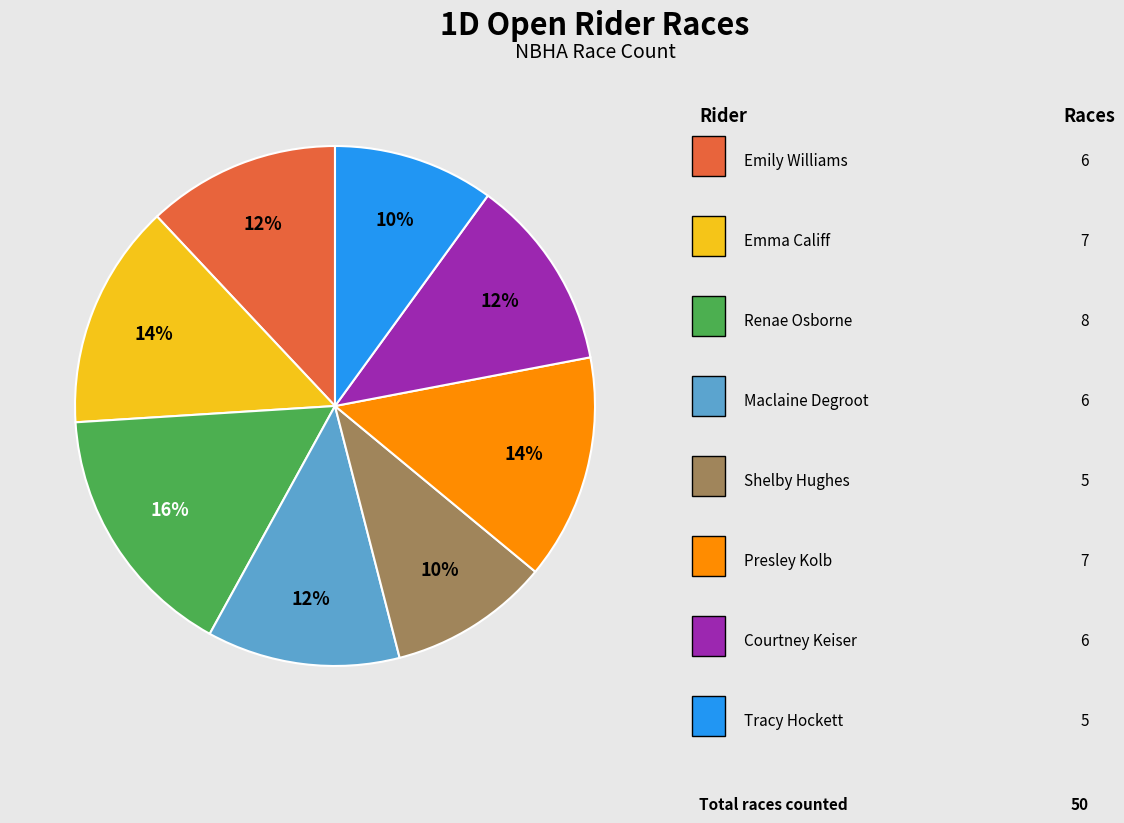

Is there a majority slice in this chart?

No